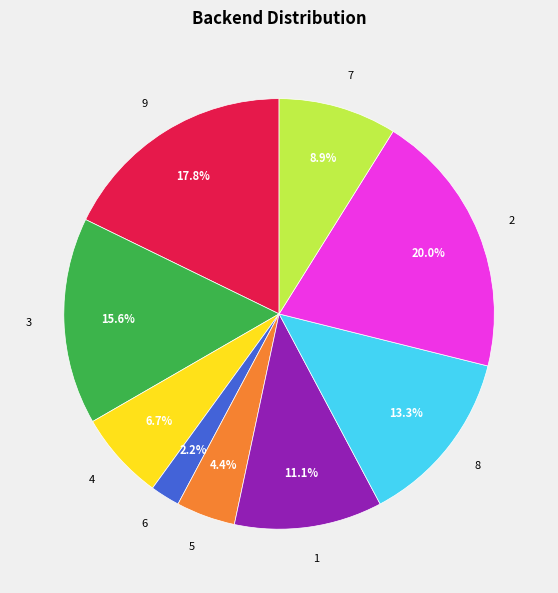

Approximately how many times larger is the value at 7 compared to 1?

0.8